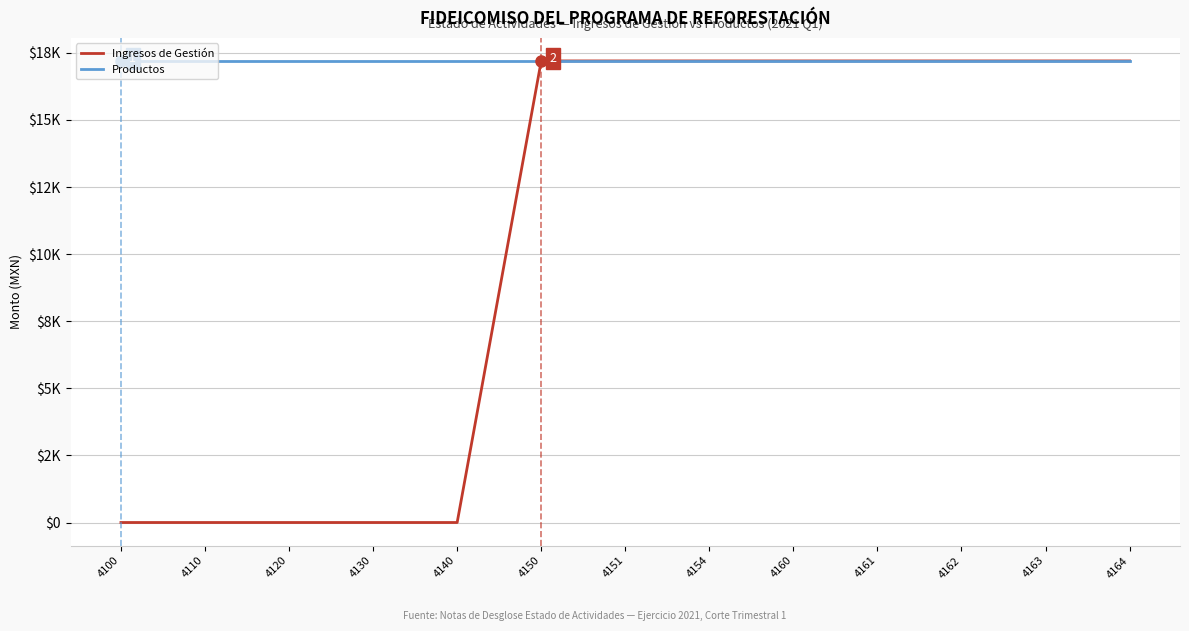

Which series has the largest total across all categories?

Productos